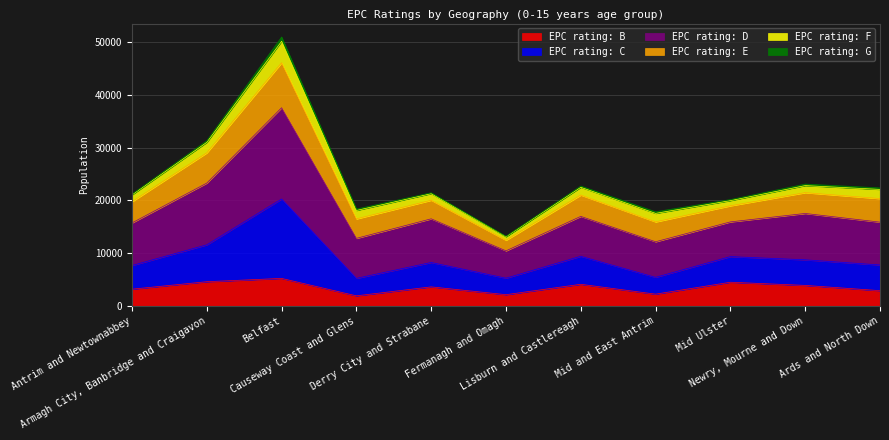

What is the highest value of the EPC rating: B series?

5207